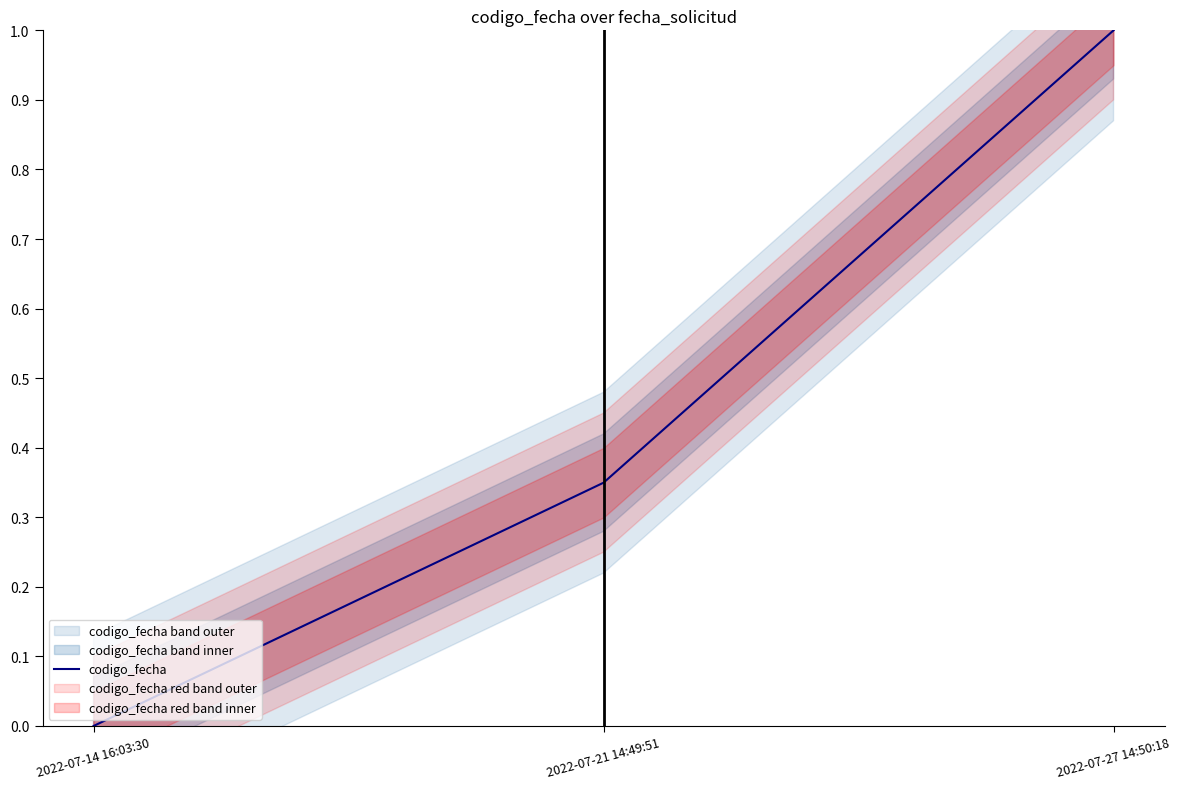

What is the change in value from 2022-07-21 14:49:51 to 2022-07-27 14:50:18?

+0.7